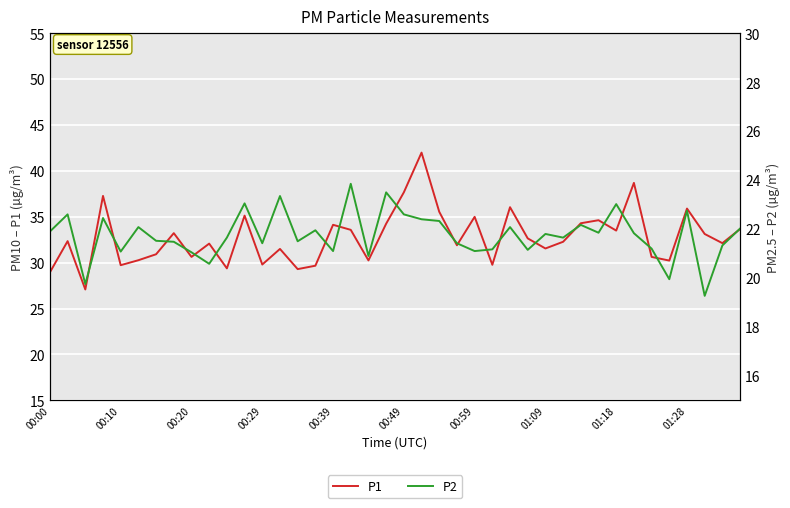

How many data points in P2 are above 21?

35